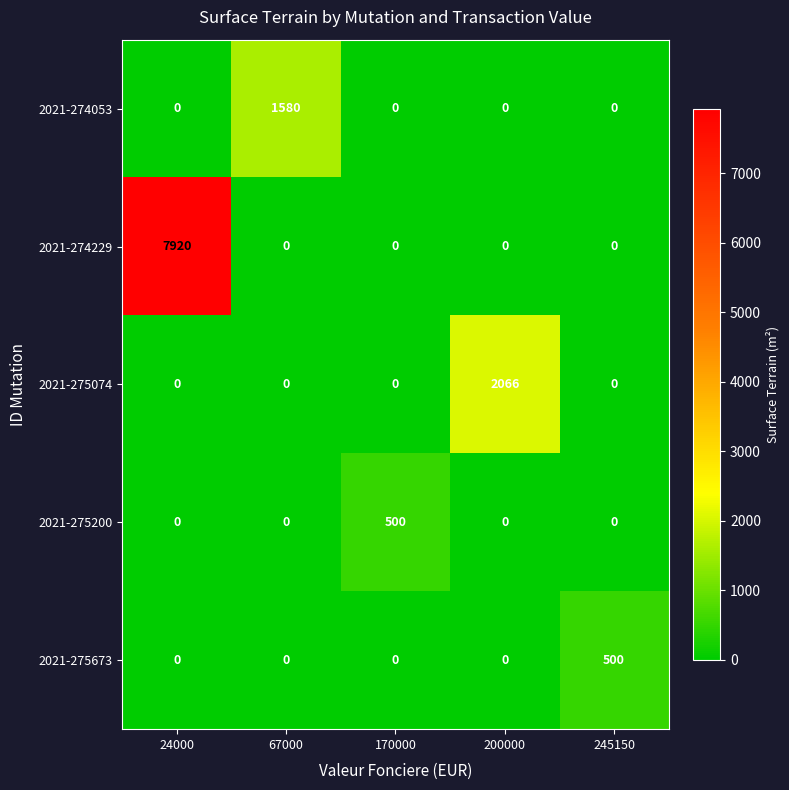

What is the spread (max minus min) of values at 200000?

2066